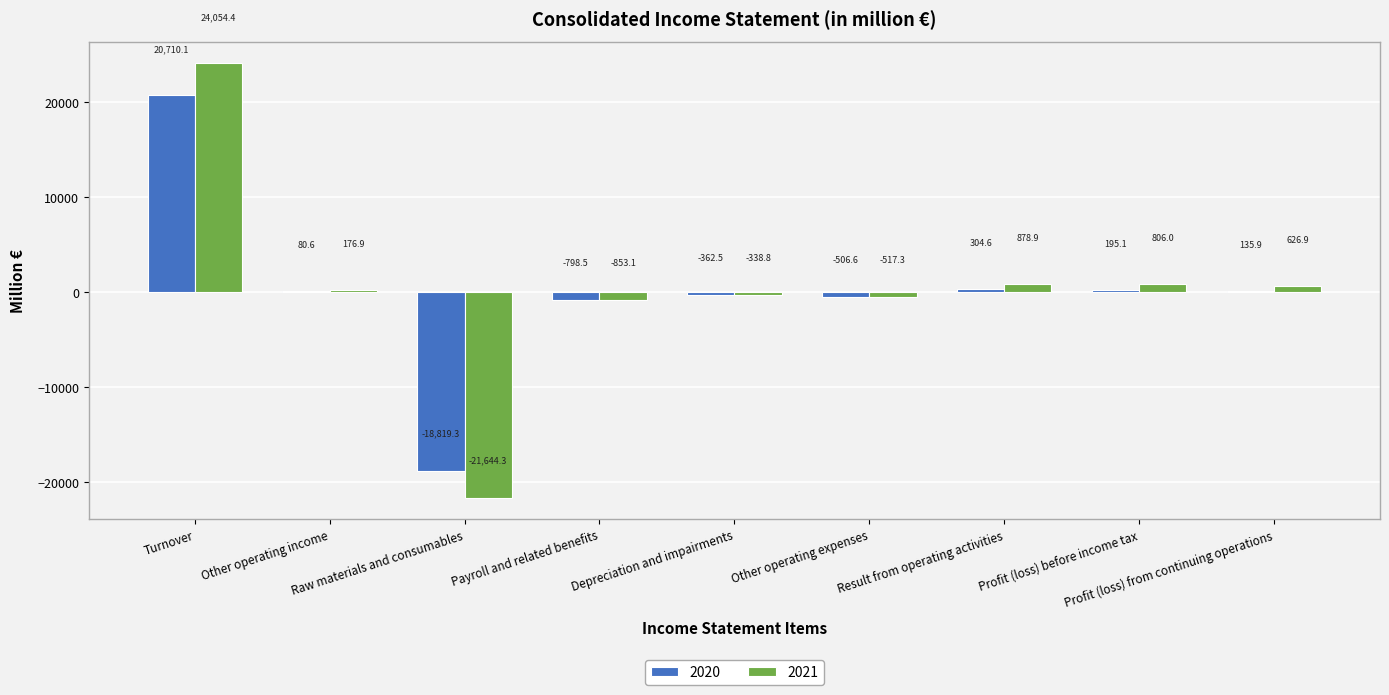

What is the sum of all 2021 values?

3189.6